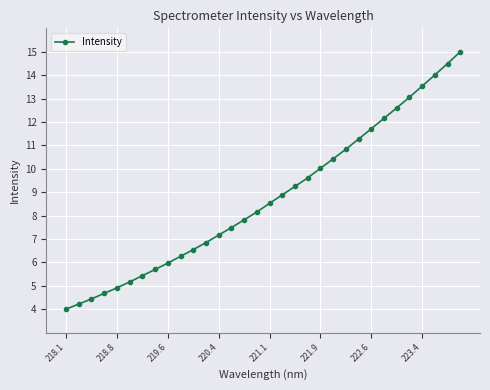

What is the value of the 30th point from the left?

14.0